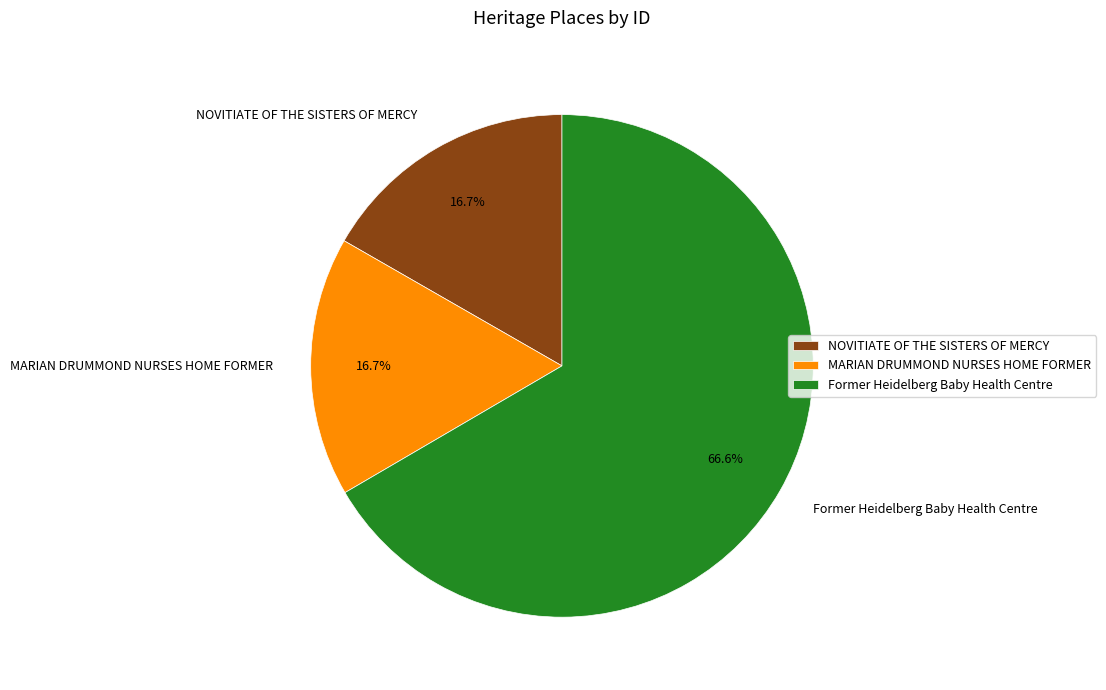

How many segments does this pie chart have?

3